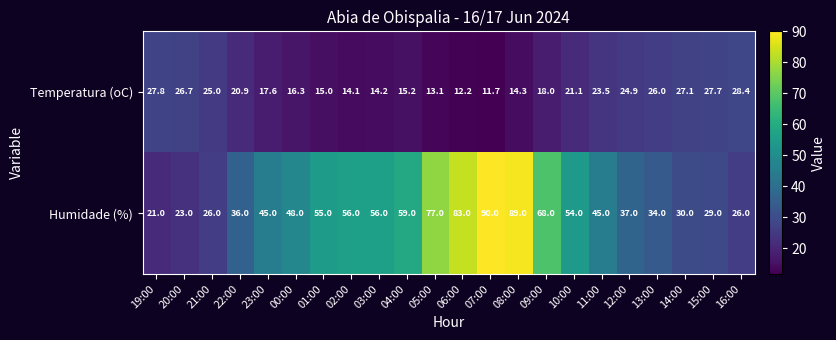

What is the difference between the maximum and minimum values in the Humidade (%) series?

69.0